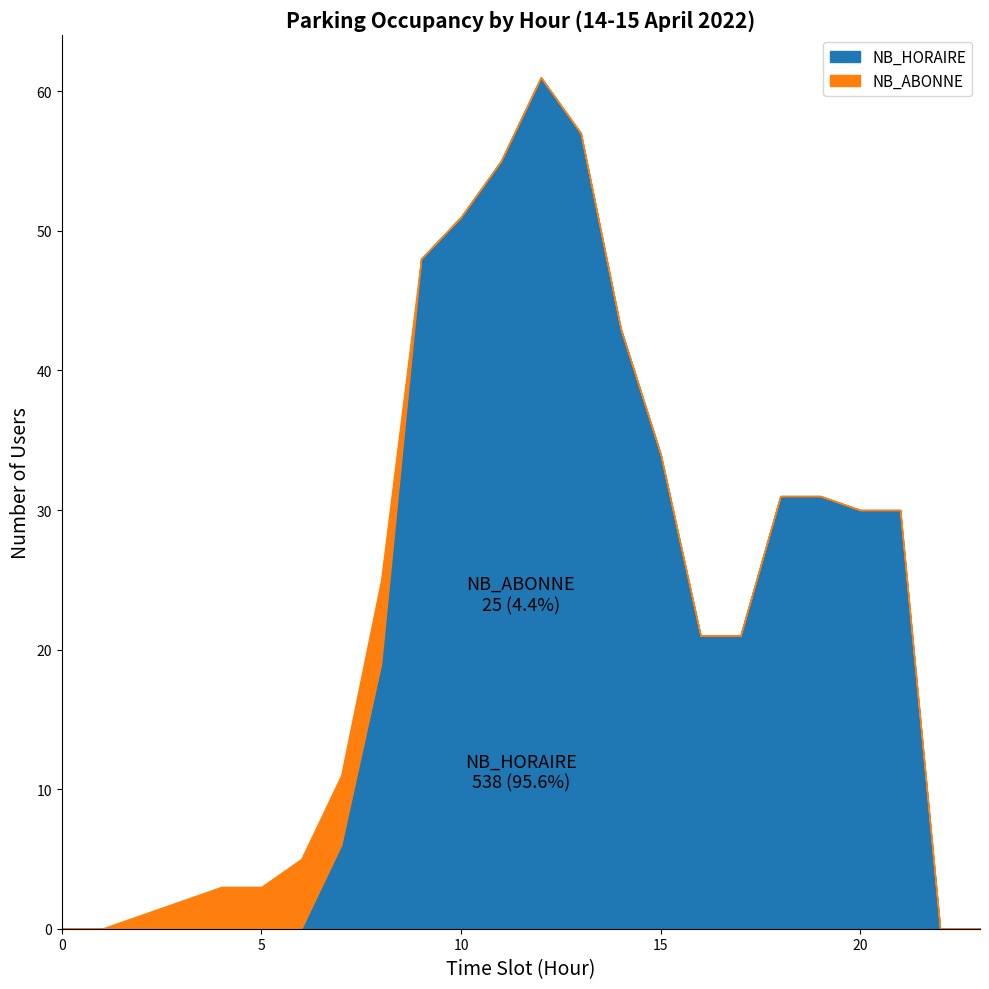

What is the approximate value of NB_HORAIRE at 21, to the nearest 10?

30